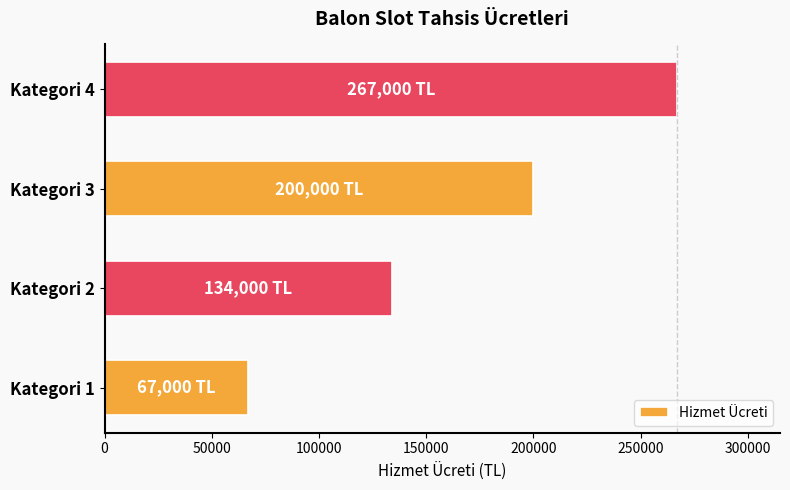

What is the maximum value shown in the chart?

267000